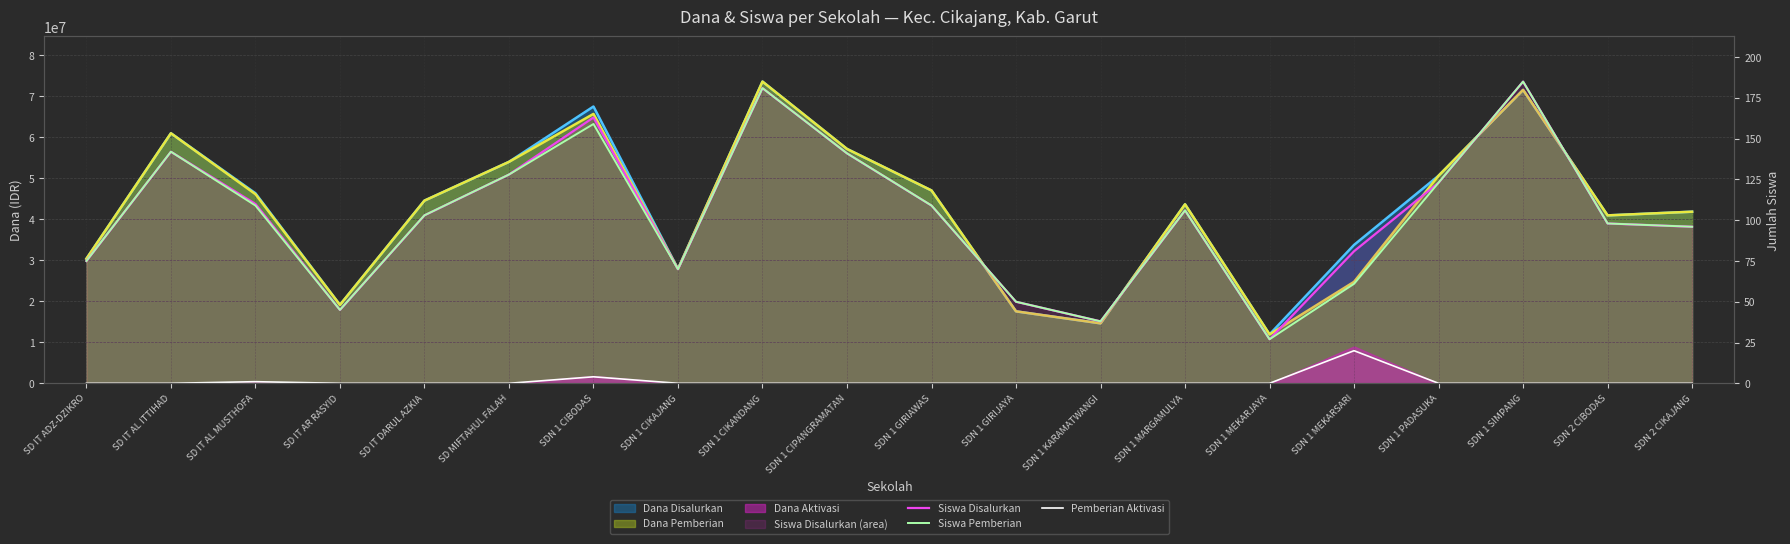

What is the label of the 12th point from the left?

SDN 1 GIRIJAYA